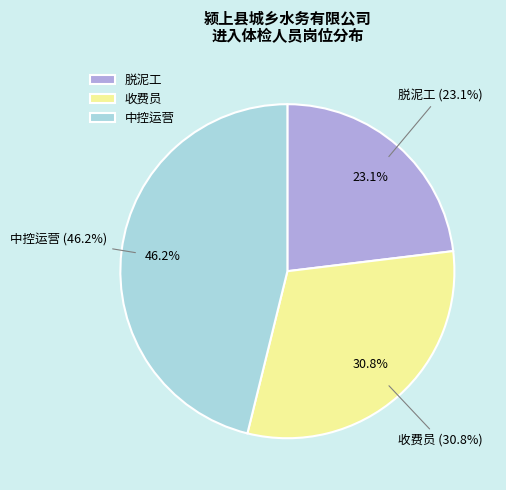

What percentage is the 中控运营 slice, to the nearest percent?

46%